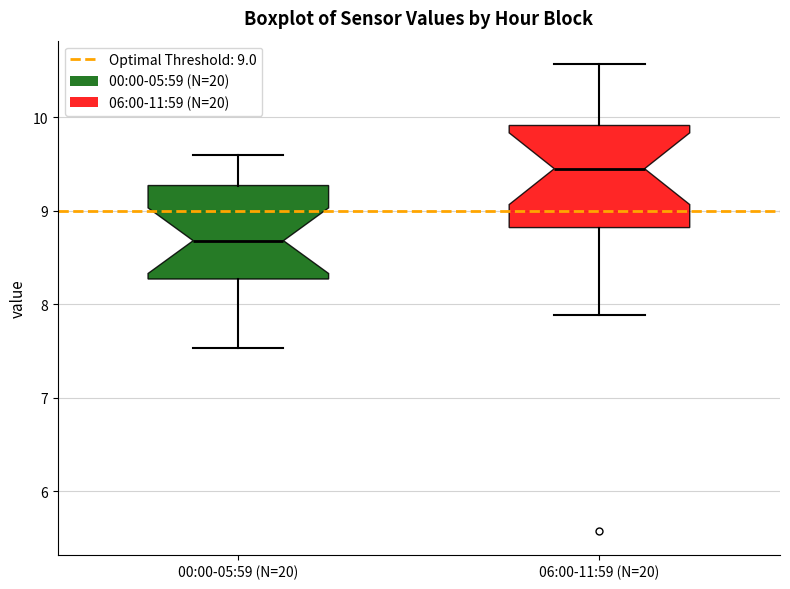

Where does the lower whisker of the box for 06:00-11:59 (N=20) end on the y-axis? The values are not printed on the chart, so give them approximately, as read against the axis.

7.9